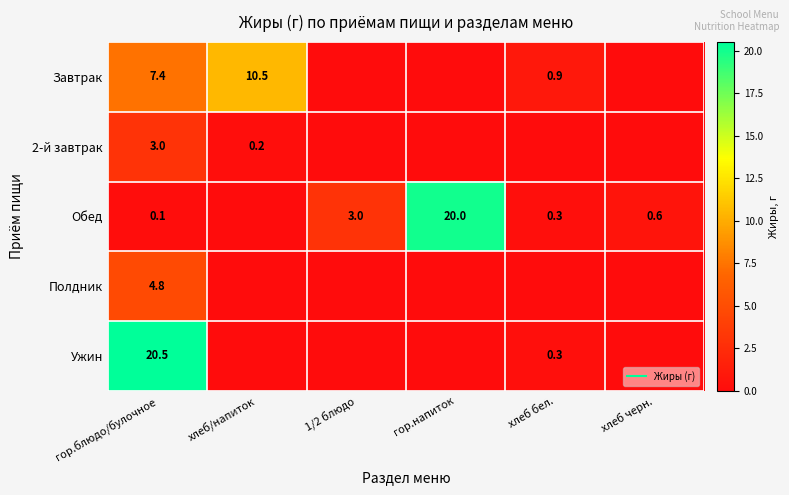

Count the number of data series in this chart.

5